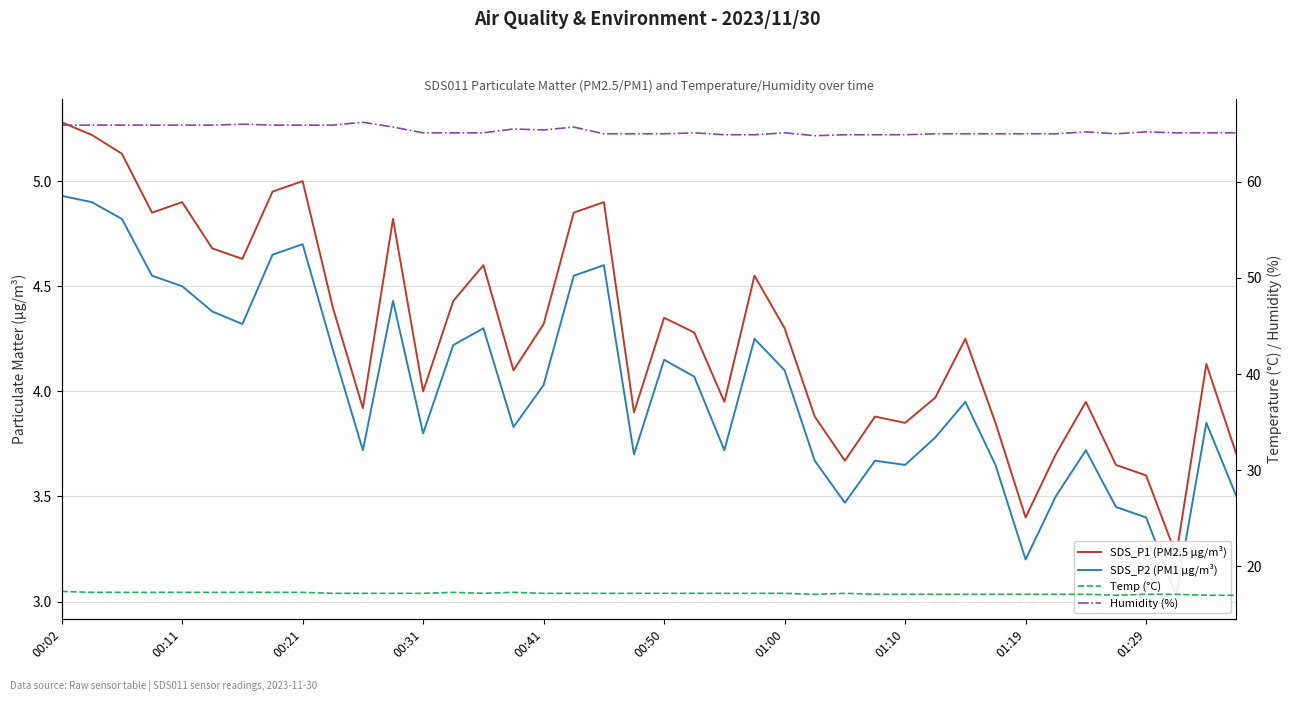

What are all the series names shown in the legend?

SDS_P1 (PM2.5 µg/m³), SDS_P2 (PM1 µg/m³), Temp (°C), Humidity (%)